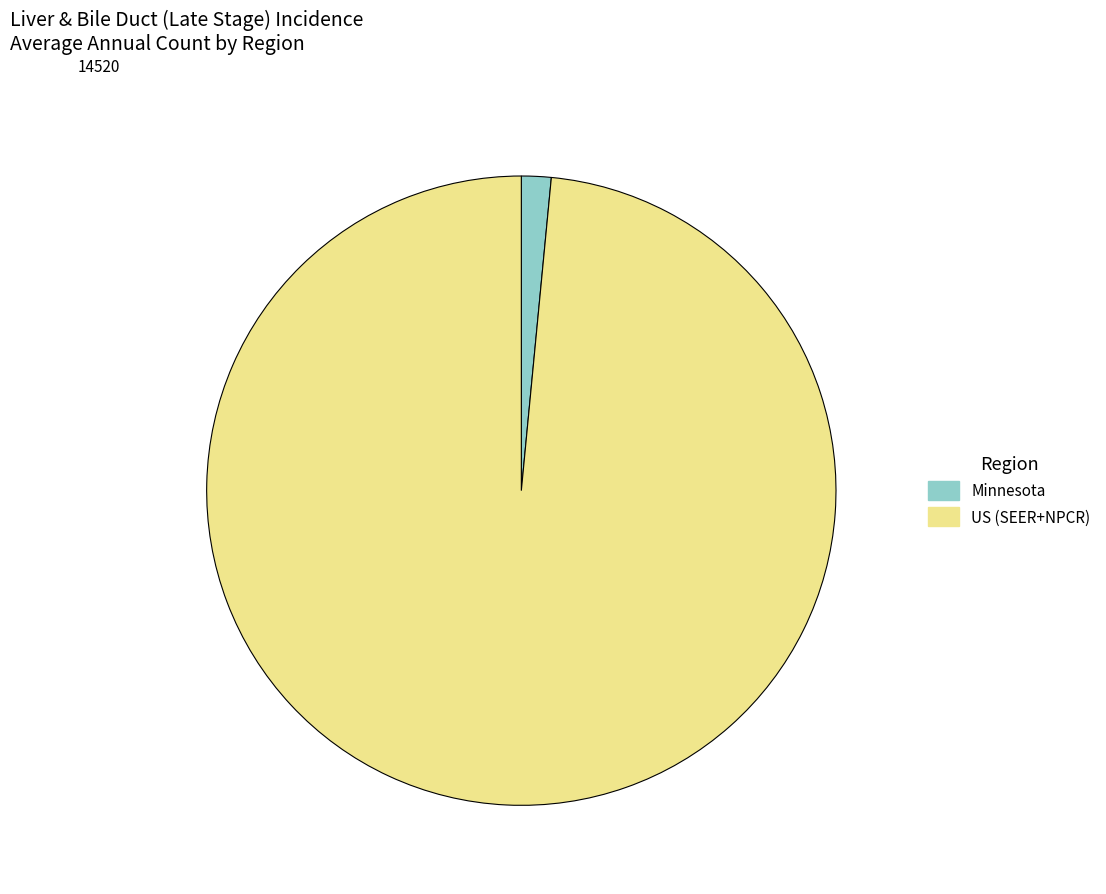

Which category has the smallest portion of the pie?

Minnesota